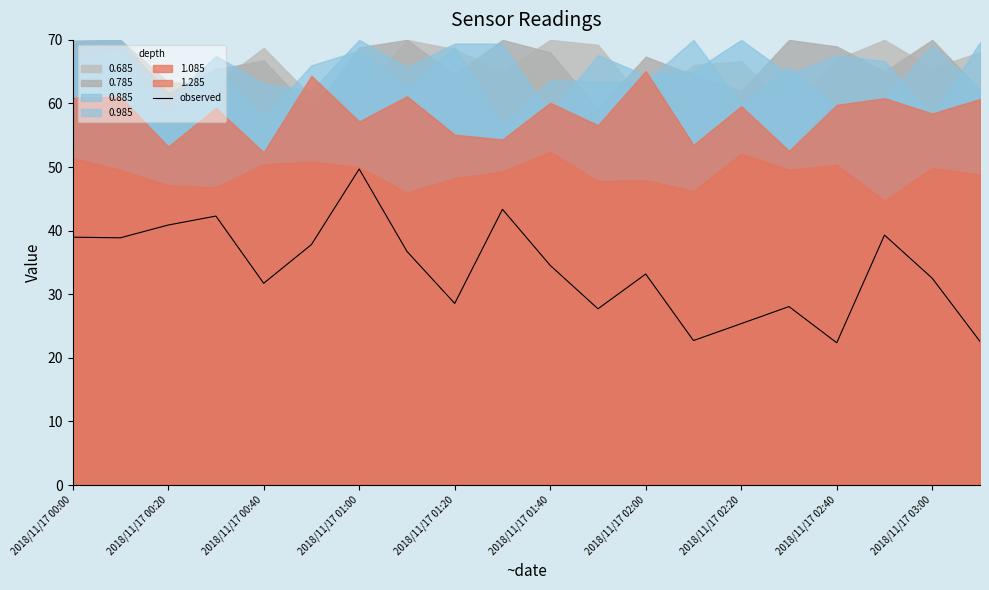

The value of observed at 2018/11/17 01:20 is 28.6. True or false?

True